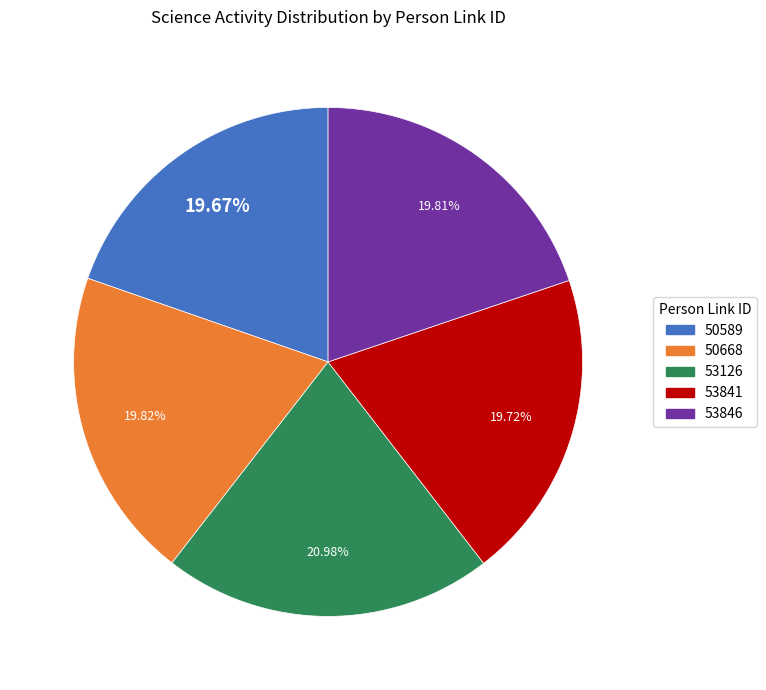

Is it true that 53841 is 20% of the pie?

True